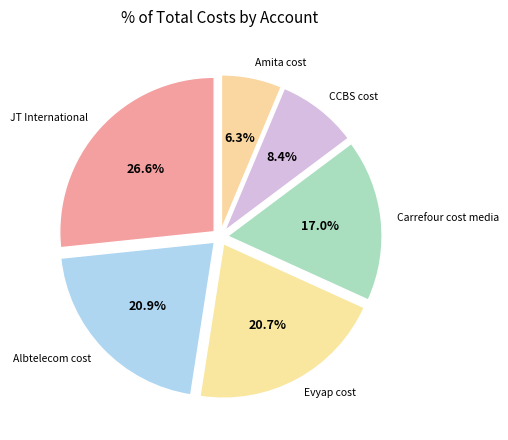

To the nearest percent, what portion does Evyap cost represent?

21%